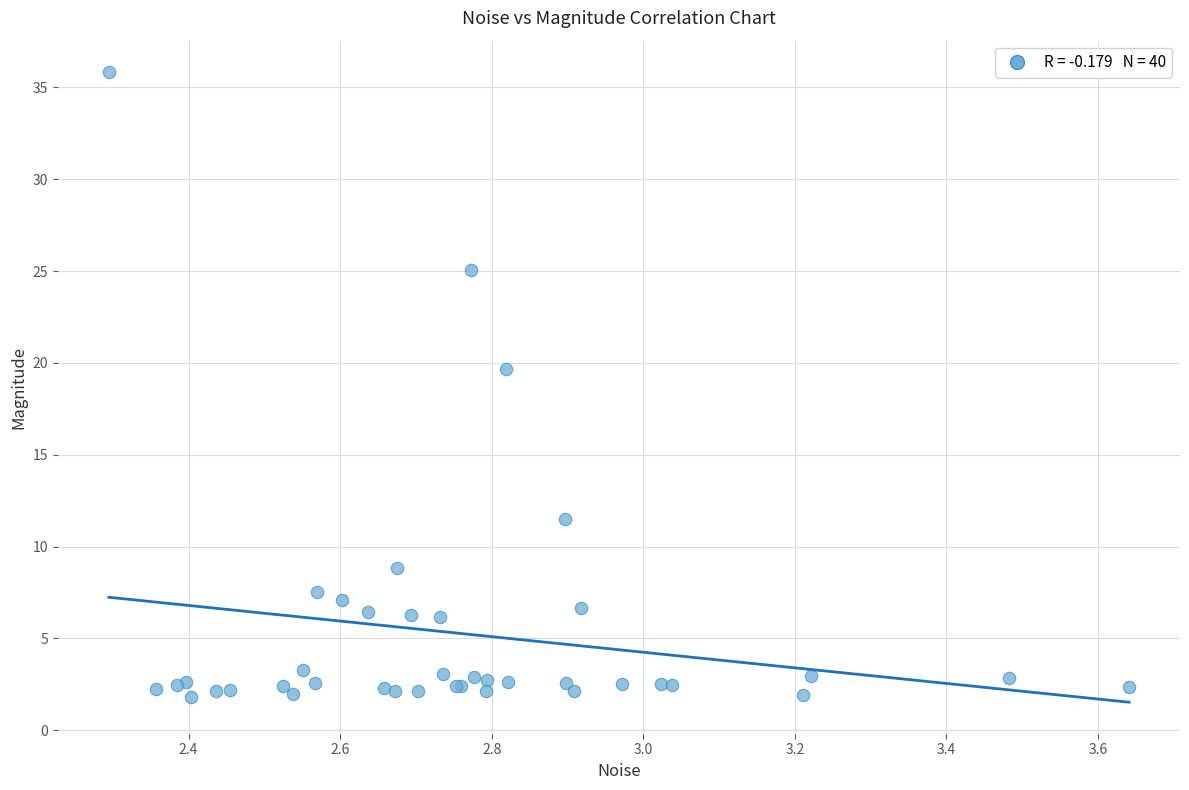

What Y value in the scatter plot is closest to 18?

19.7